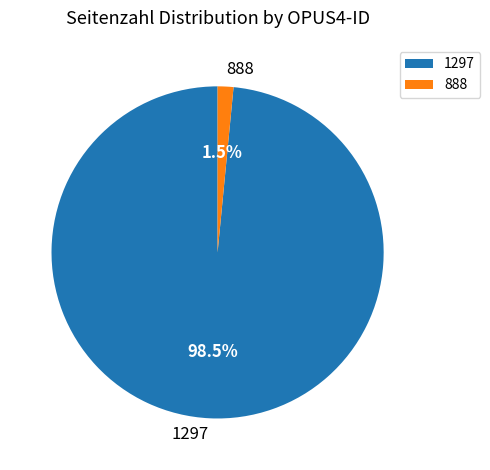

The 888 slice represents 13% of the pie. True or false?

False